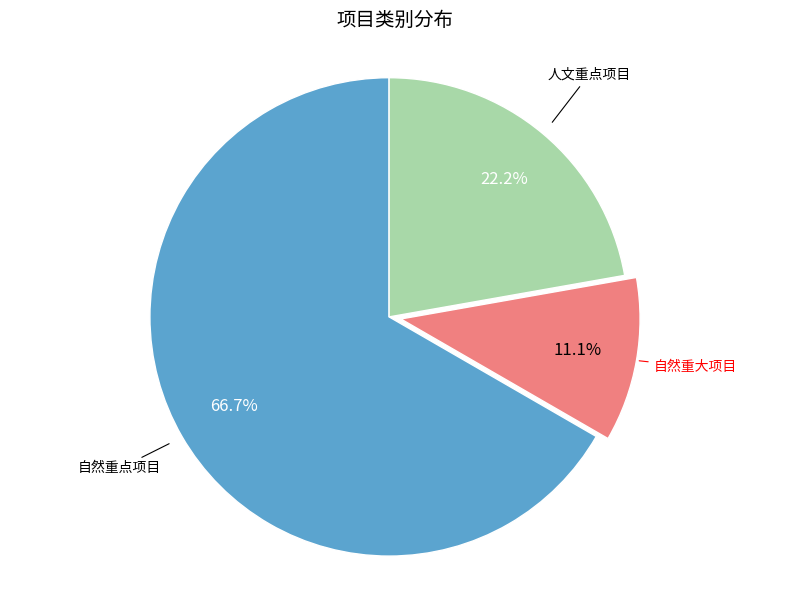

Is there a majority slice in this chart?

Yes